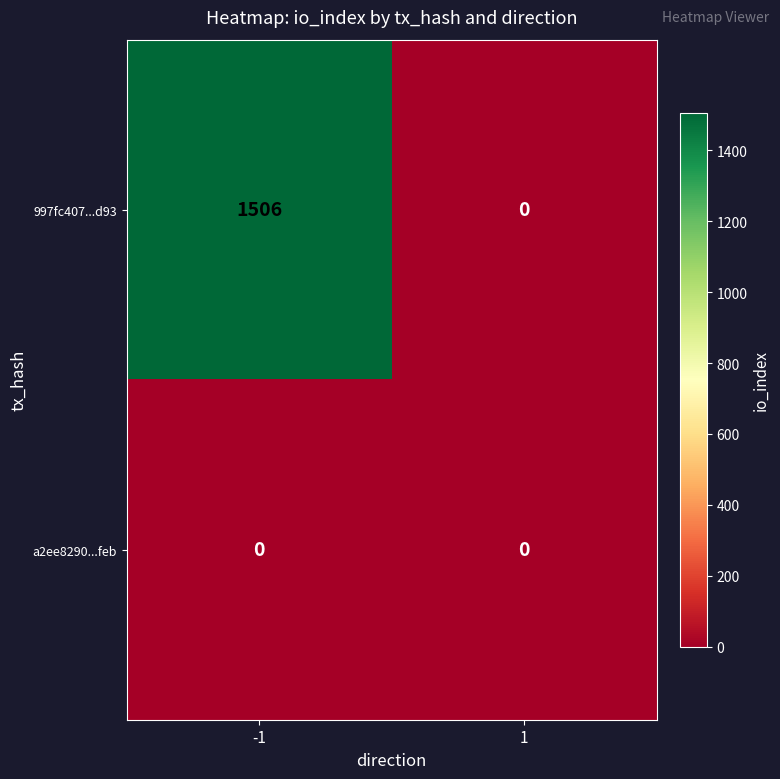

Which series has the widest spread of values?

997fc407...d93